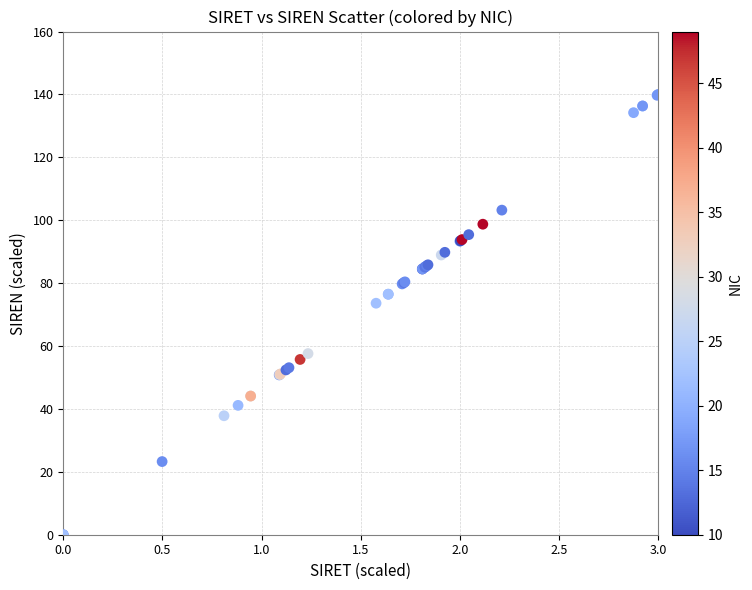

What Y value in the scatter plot is closest to 70?

73.6